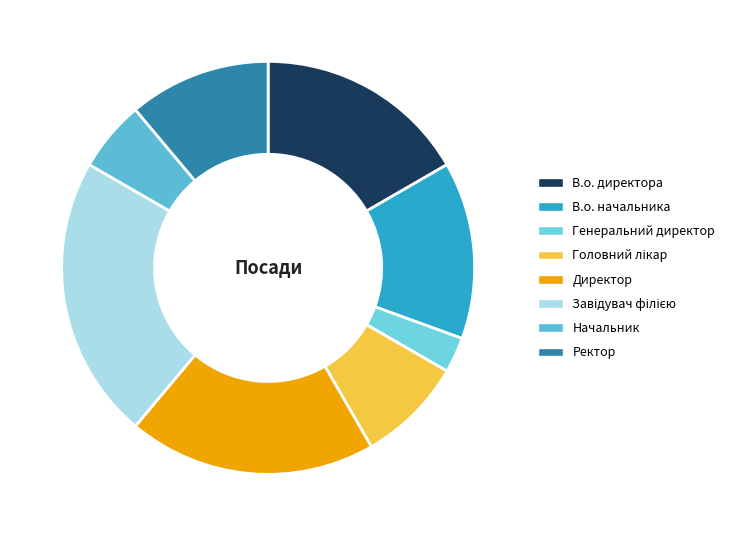

Which has a higher value, Завідувач філією or В.о. начальника?

Завідувач філією